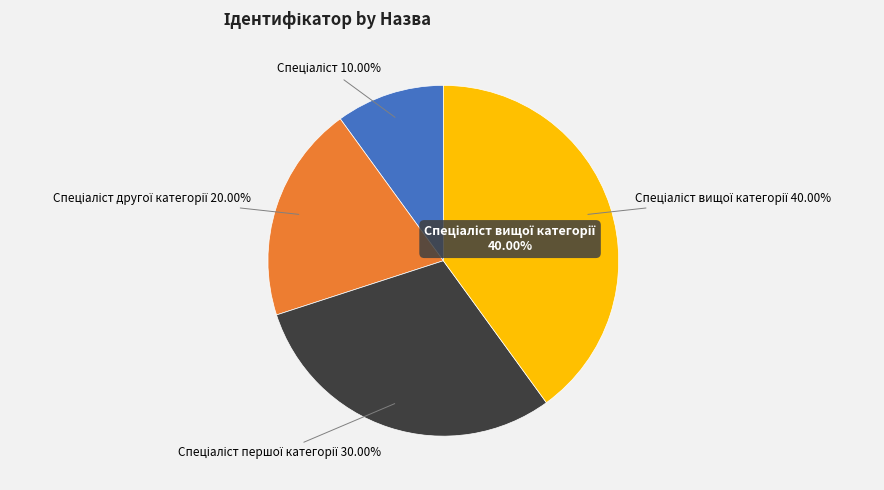

How much of the chart is everything except Спеціаліст?

90.0%